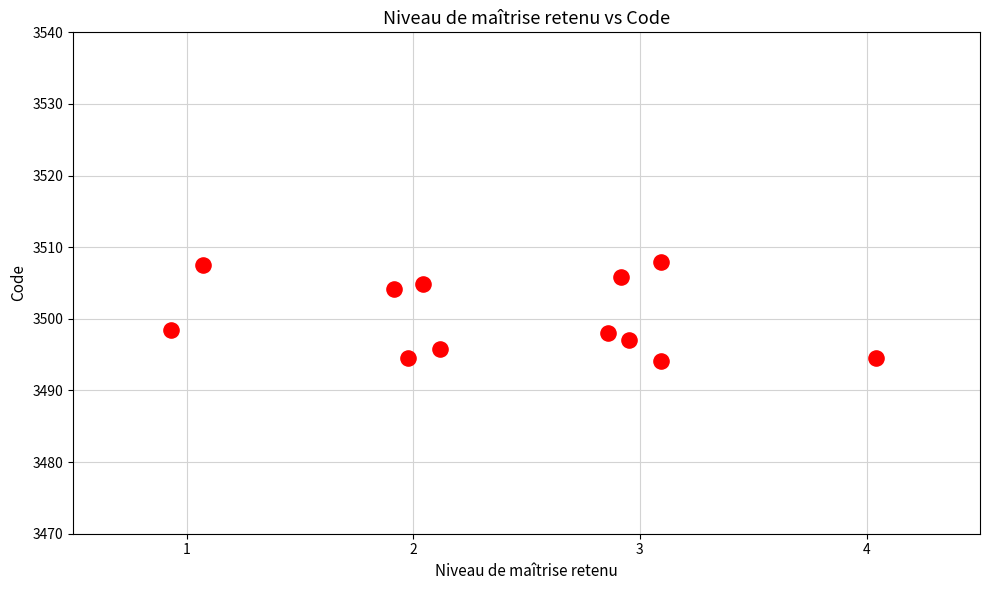

What is the range of Y values (max minus min)?

13.8